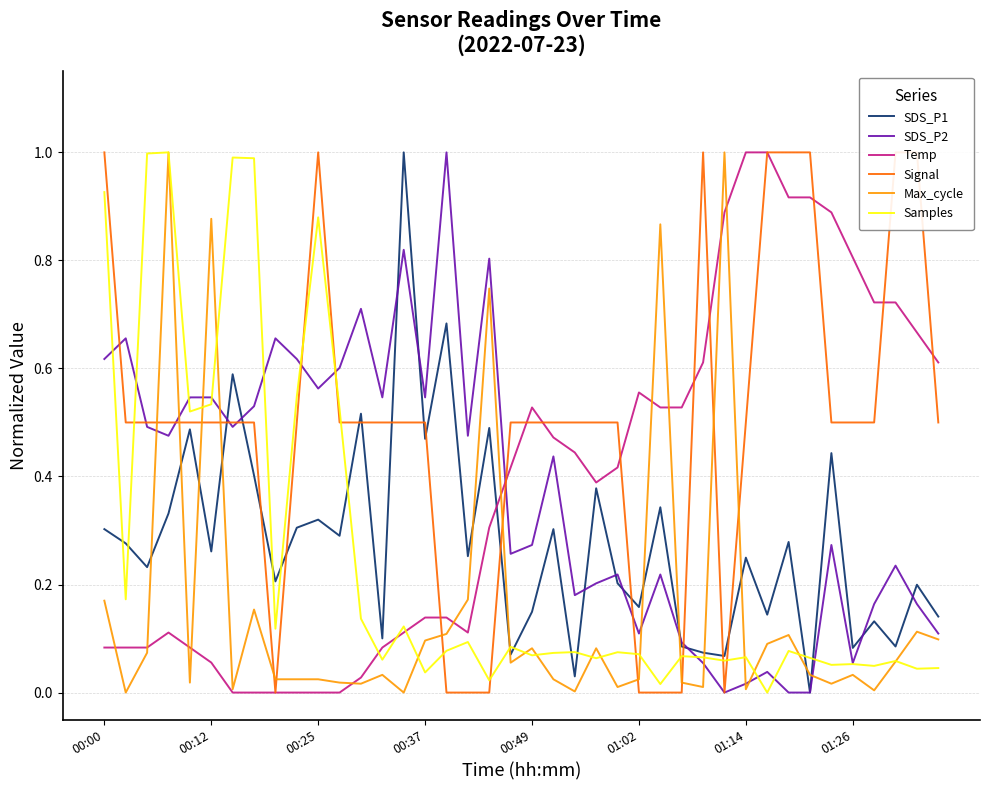

What is the maximum value for Samples?

1.0